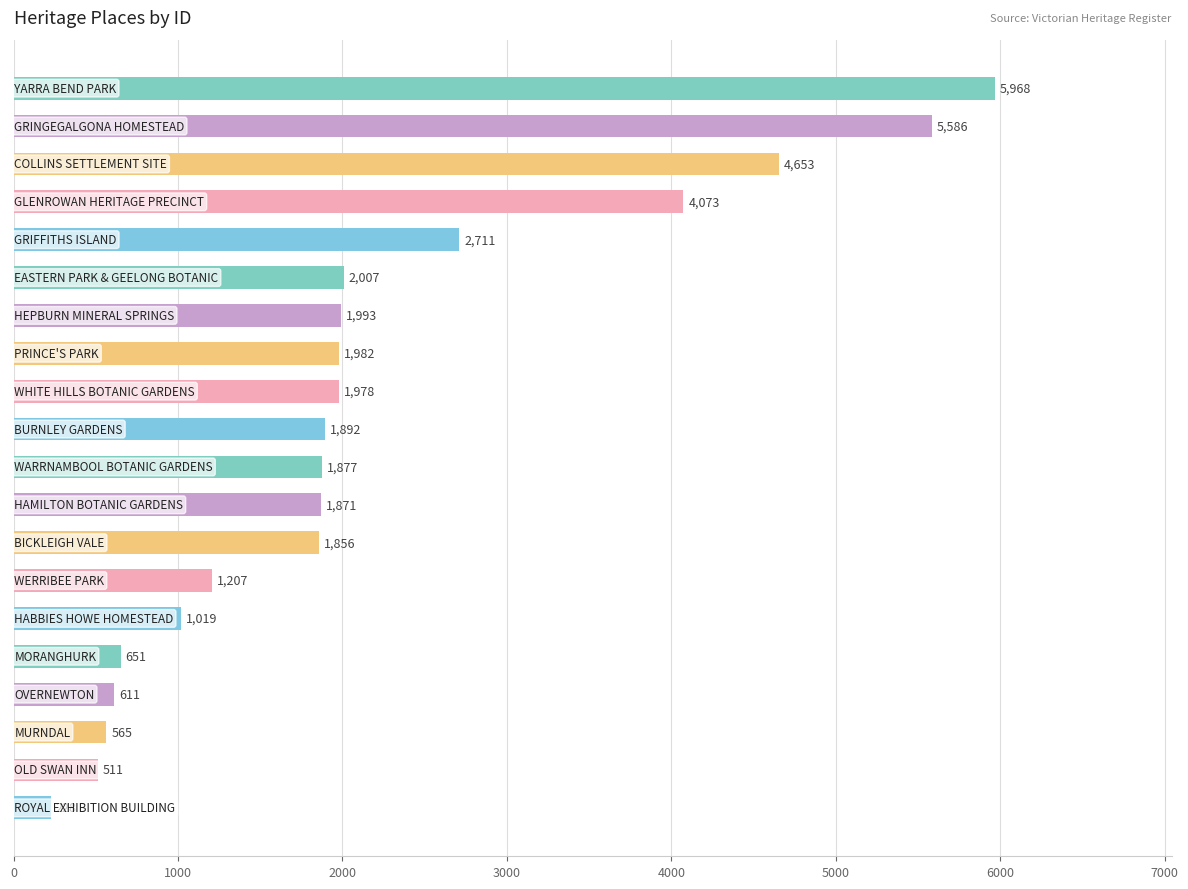

What is the maximum value shown in the chart?

5968